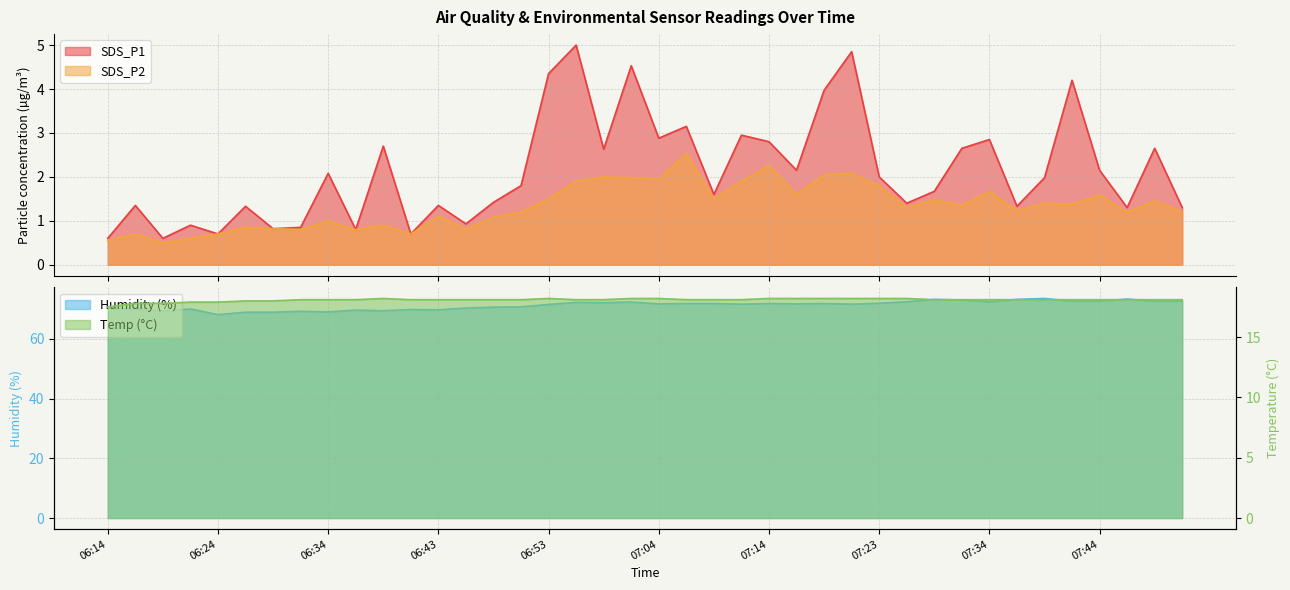

Does the chart display data point markers on the line(s)?

No